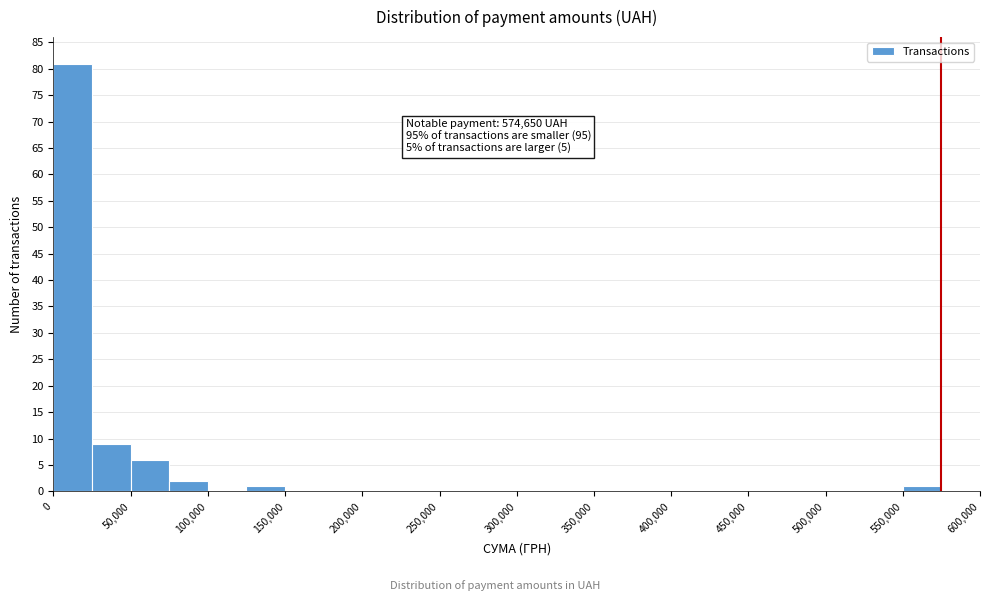

Over which range of the x-axis is the bar tallest?

0 to 25000